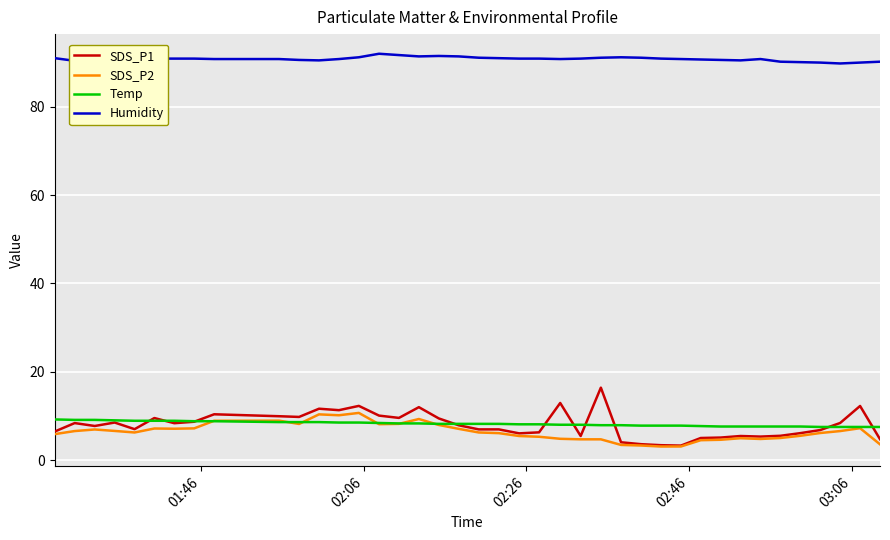

What is the highest value of the Temp series?

9.2